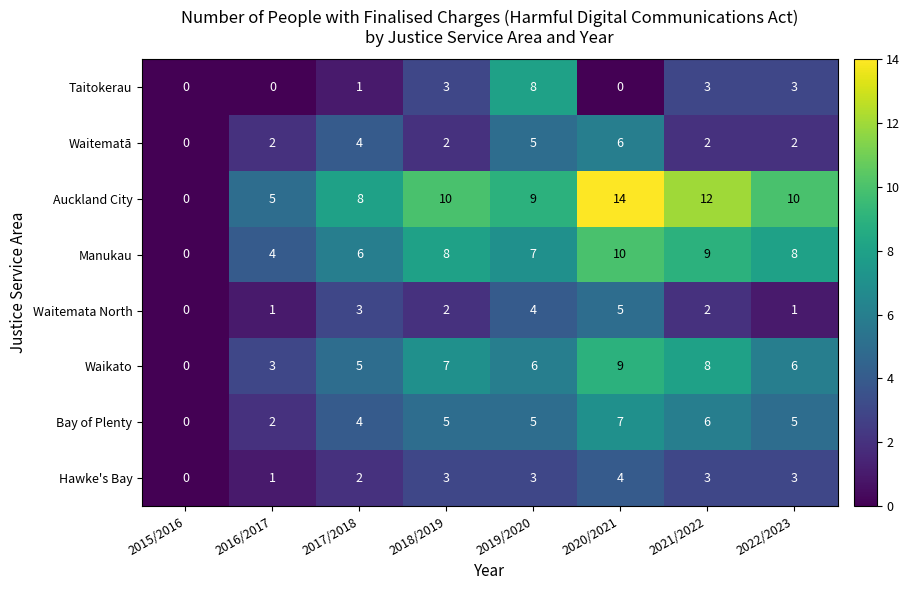

Which series changed the most between 2016/2017 and 2021/2022?

Auckland City